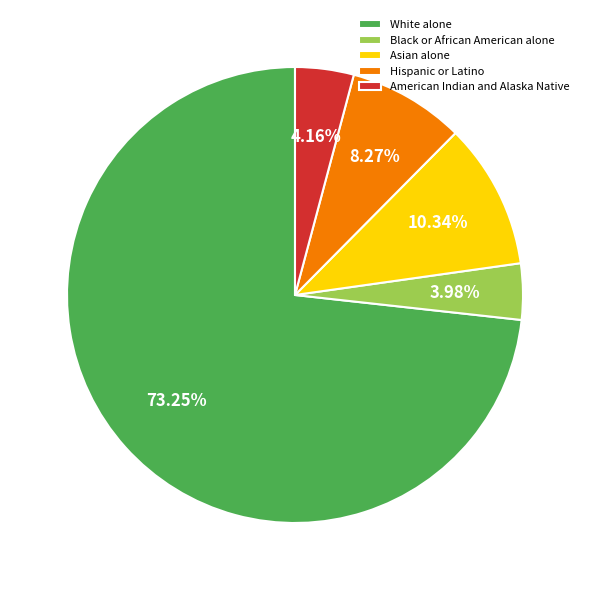

The Asian alone slice represents 10% of the pie. True or false?

True